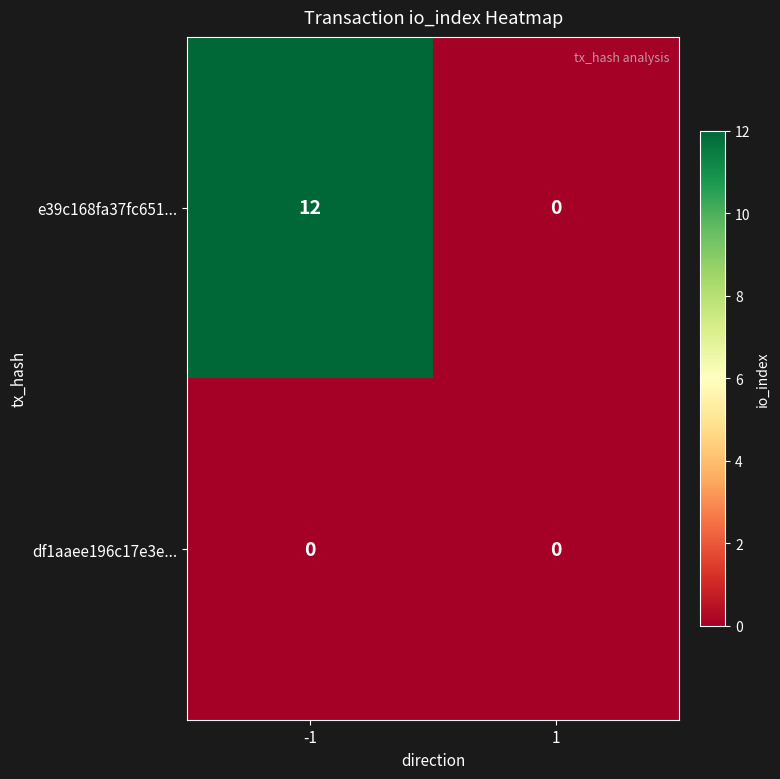

List the series in order of their peak value, highest first.

e39c168fa37fc651..., df1aaee196c17e3e...